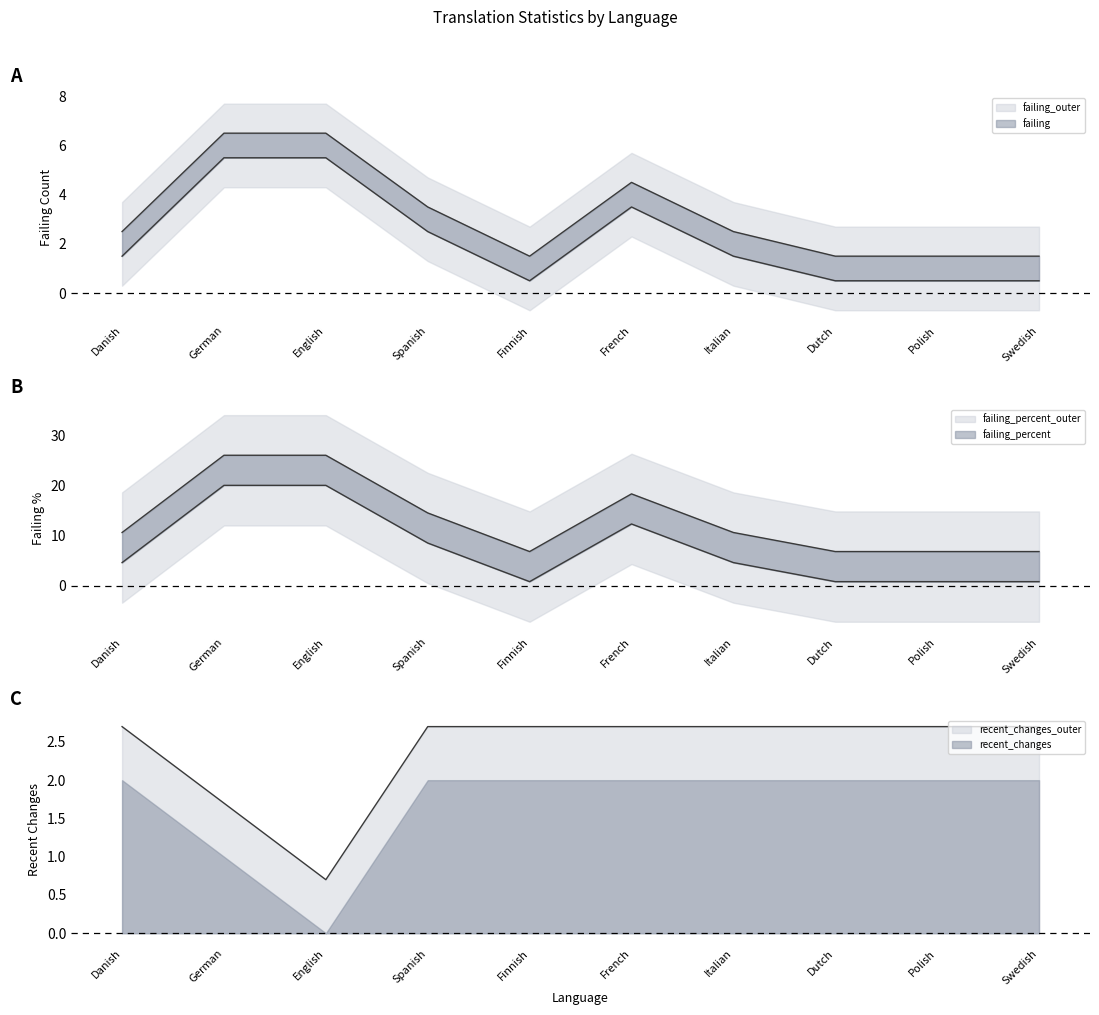

The value of failing at Dutch is 2.0. True or false?

False